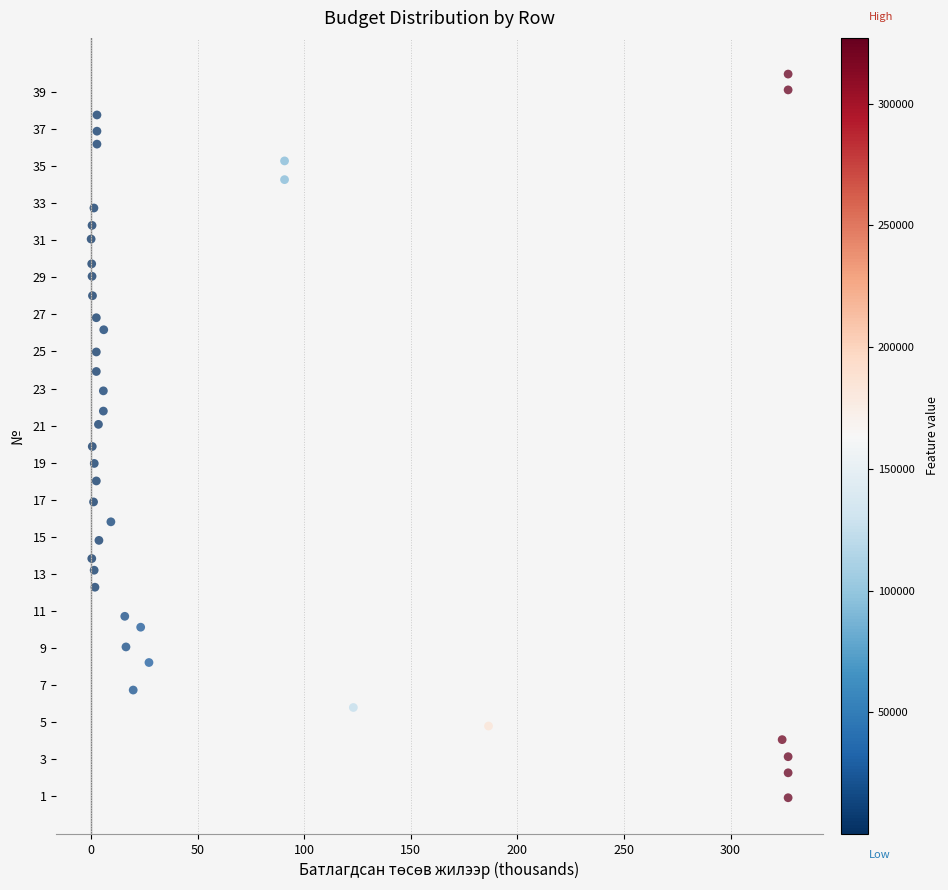

What is the range of Y values (max minus min)?

39.0